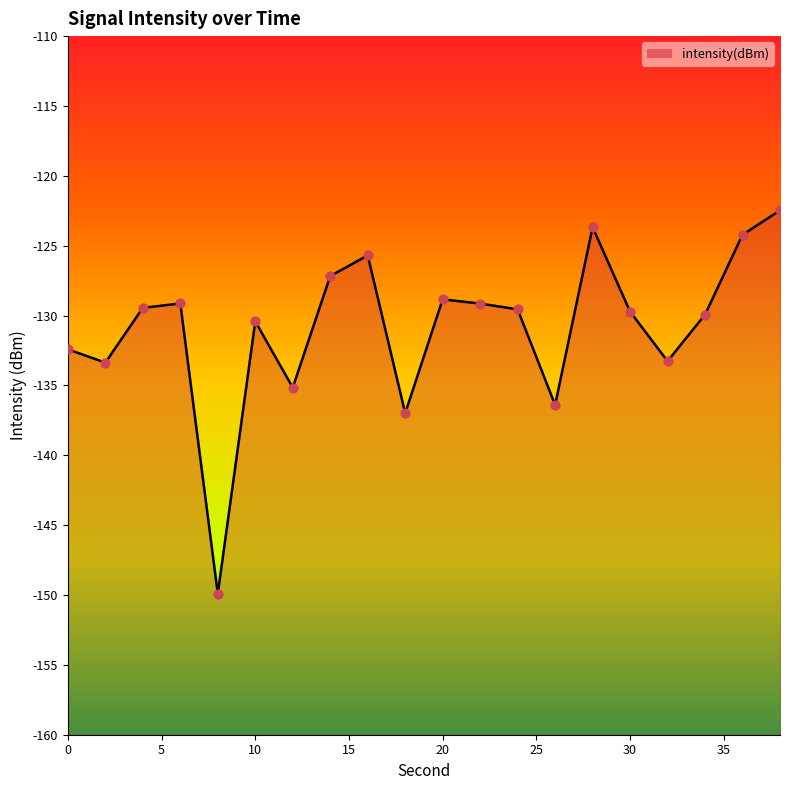

At how many categories does at least one series exceed -140?

19